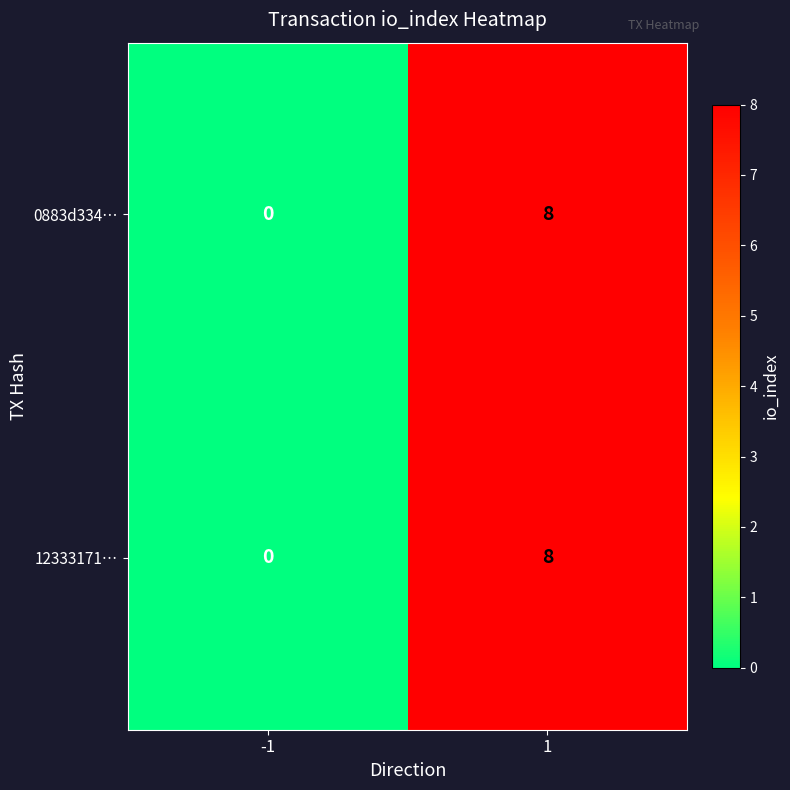

List the labels in order of 0883d334… value, smallest first.

-1, 1